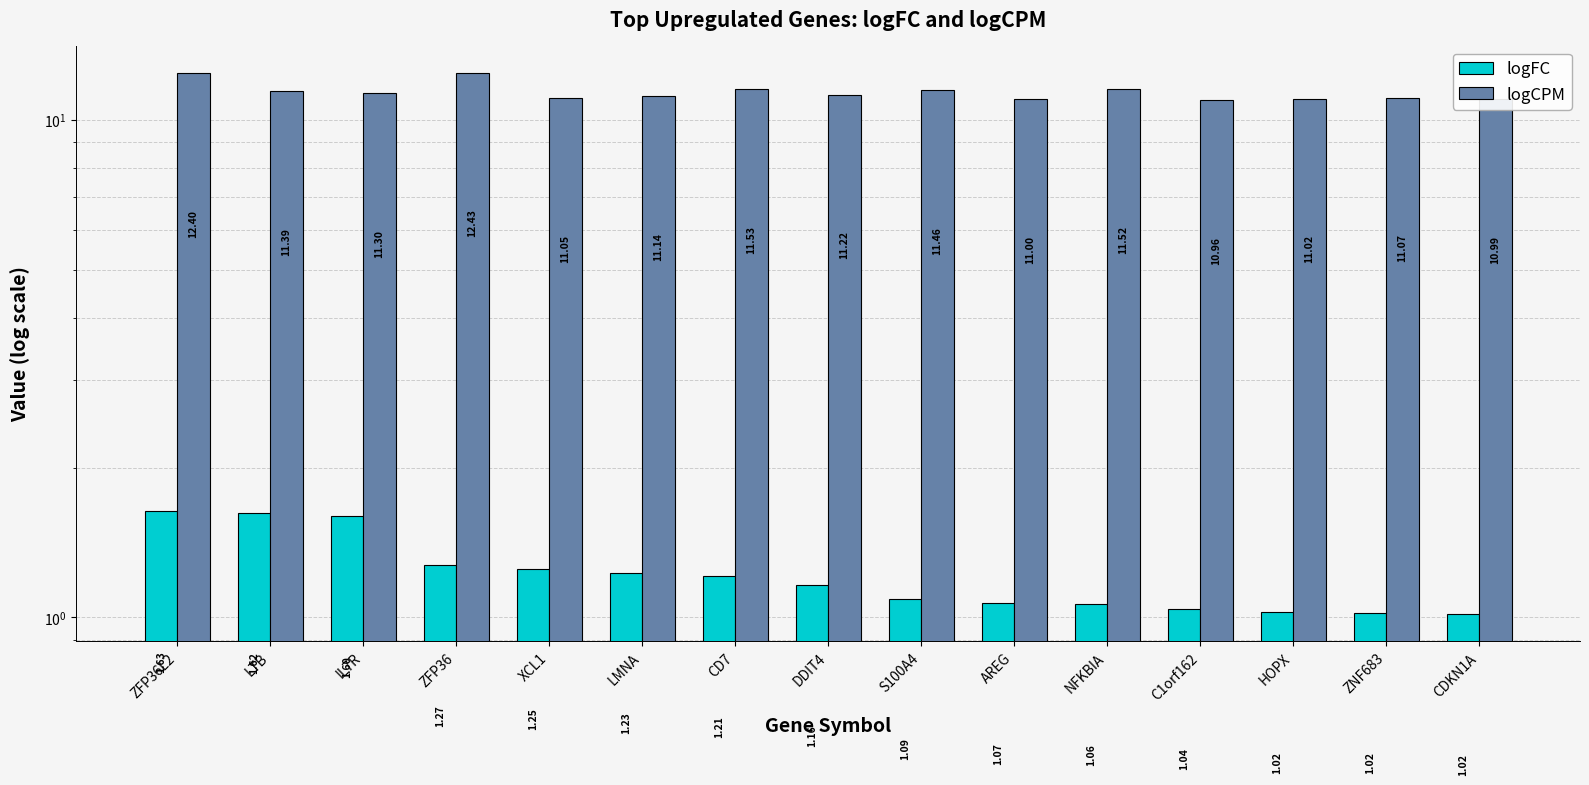

What is the smallest value displayed?

1.0